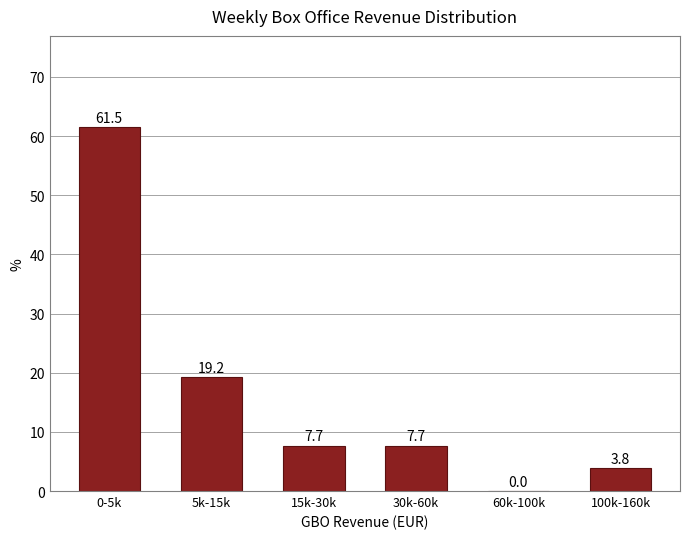

Reading left to right, extract all data points from this chart.

0-5k=61.5	5k-15k=19.2	15k-30k=7.7	30k-60k=7.7	60k-100k=0.0	100k-160k=3.8